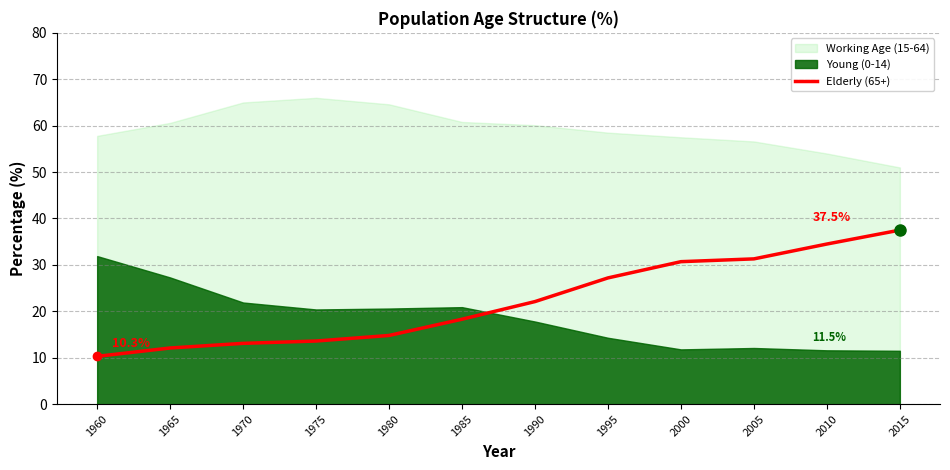

At which label does the data first exceed 22?

1990